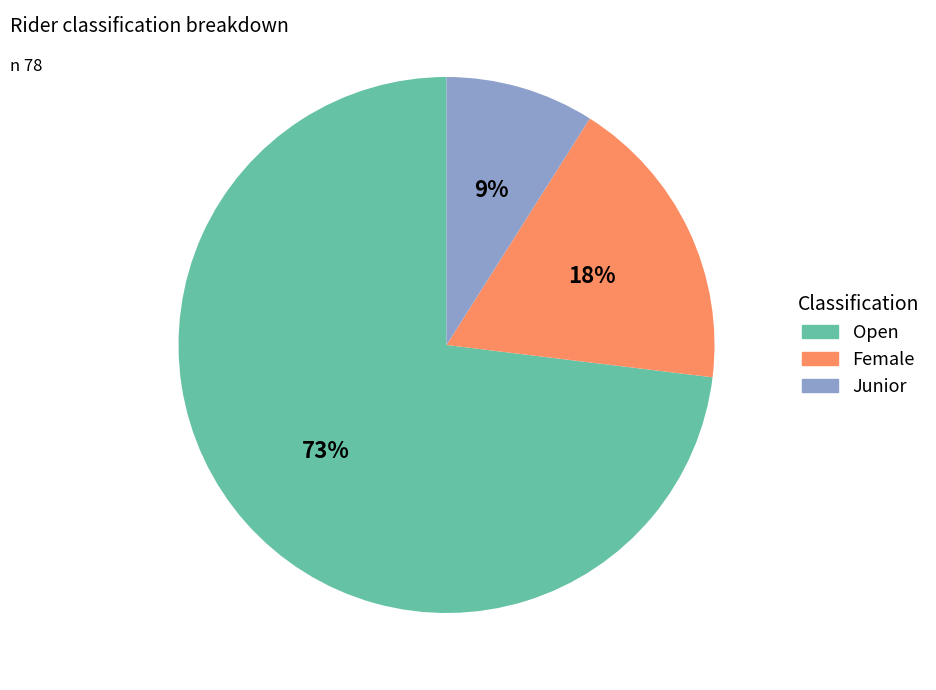

What is the ratio of the value at Open to the value at Female?

4.1